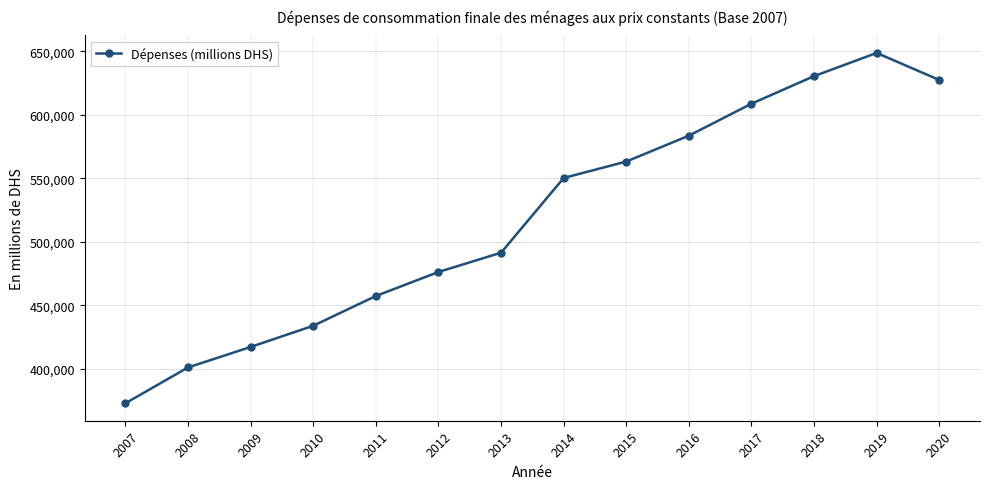

How many data points are less than 550206?

7